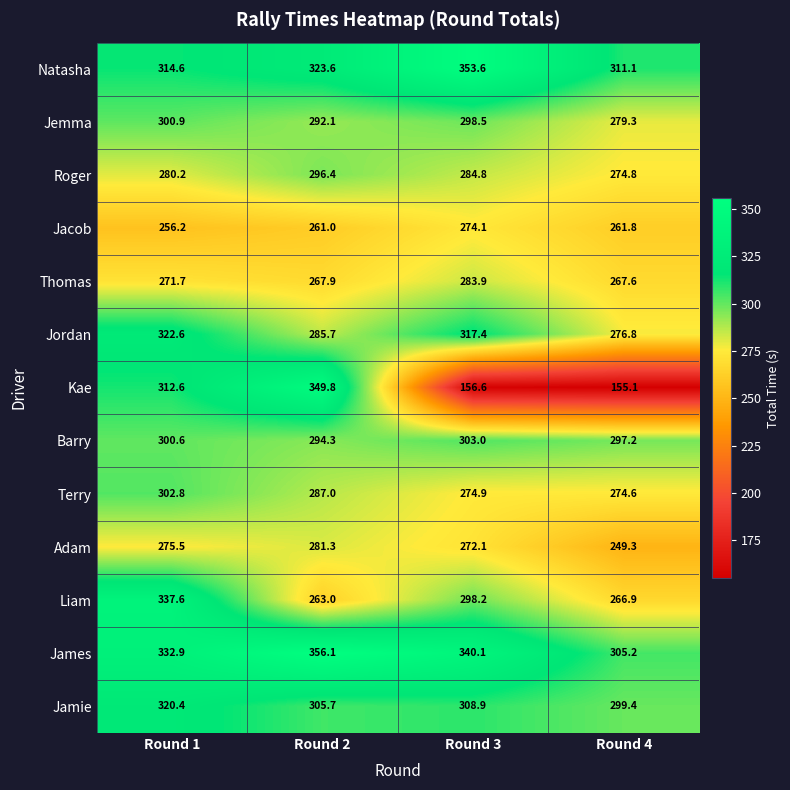

What is the difference between the maximum and minimum values in the James series?

50.9